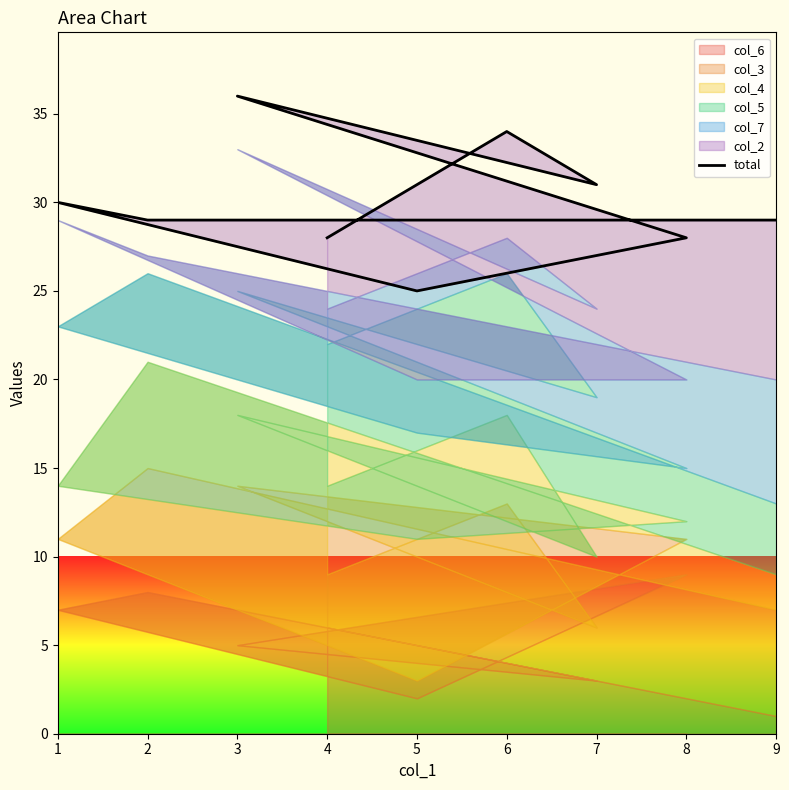

List the labels in order of value, largest first.

3, 6, 7, 1, 2, 9, 4, 8, 5